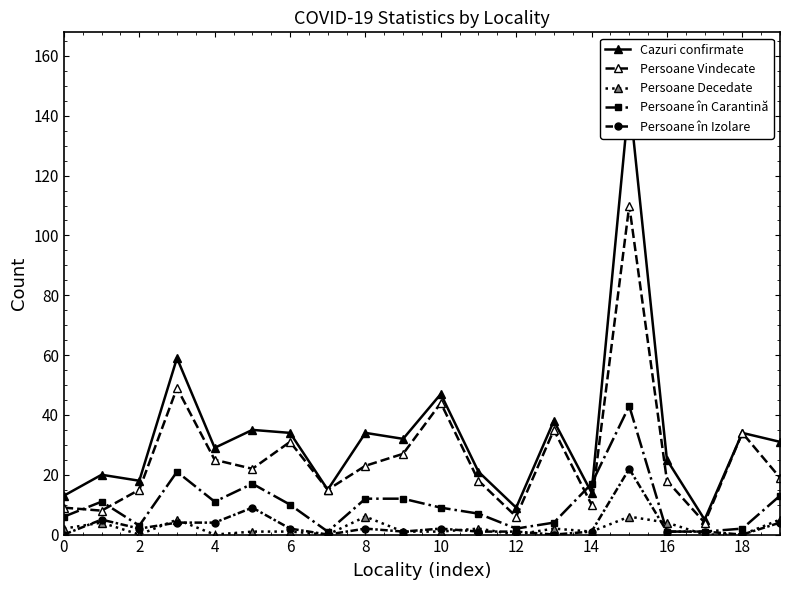

The Persoane Decedate series shows 1 at 0. True or false?

False